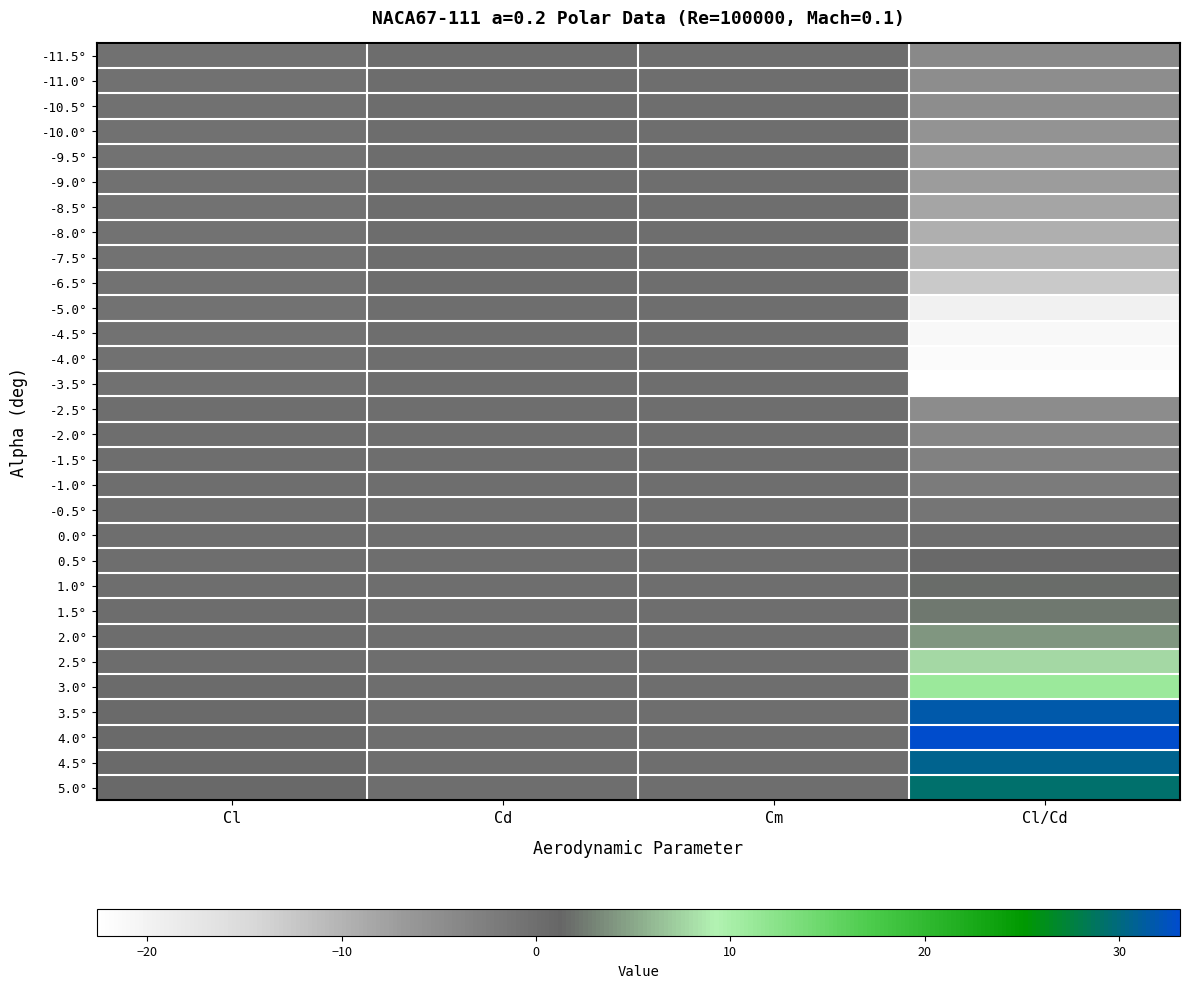

Between Cm and Cl, which is larger?

Cm